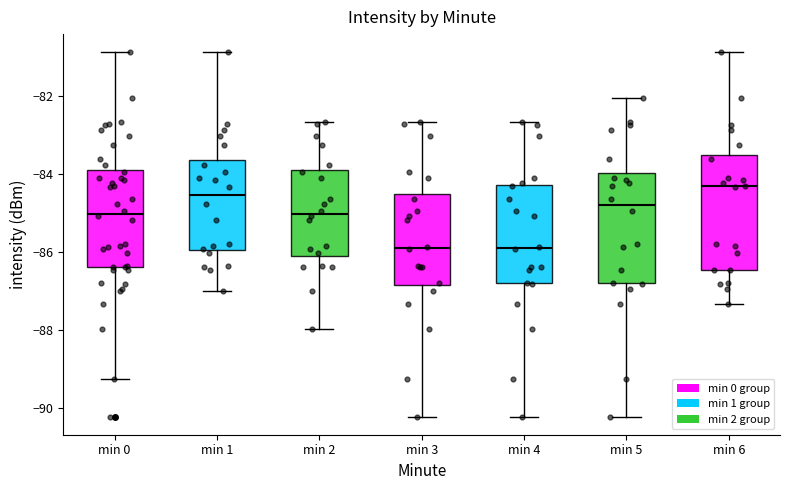

Where is the upper edge of the box for min 3 on the y-axis? The values are not printed on the chart, so give them approximately, as read against the axis.

-84.6